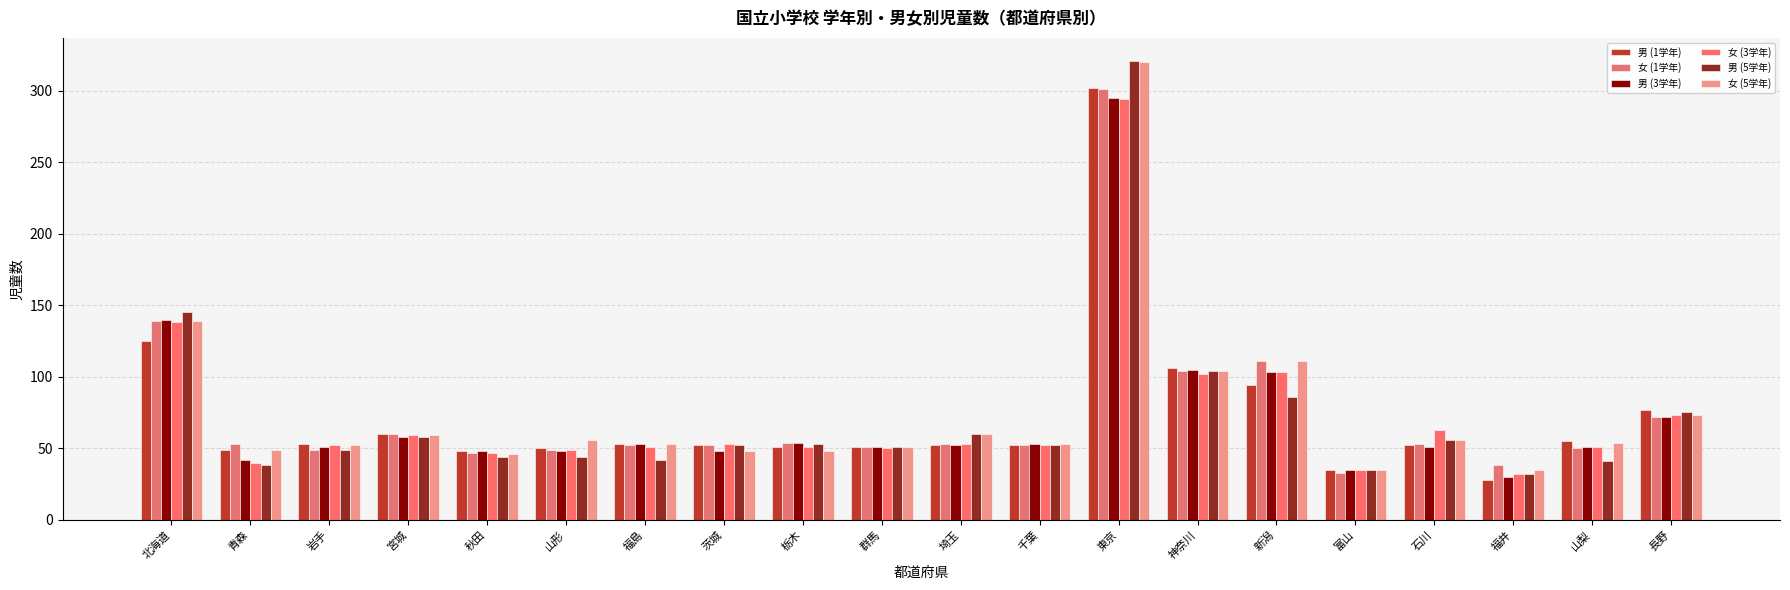

Which series has the largest range (max minus min)?

男 (5学年)